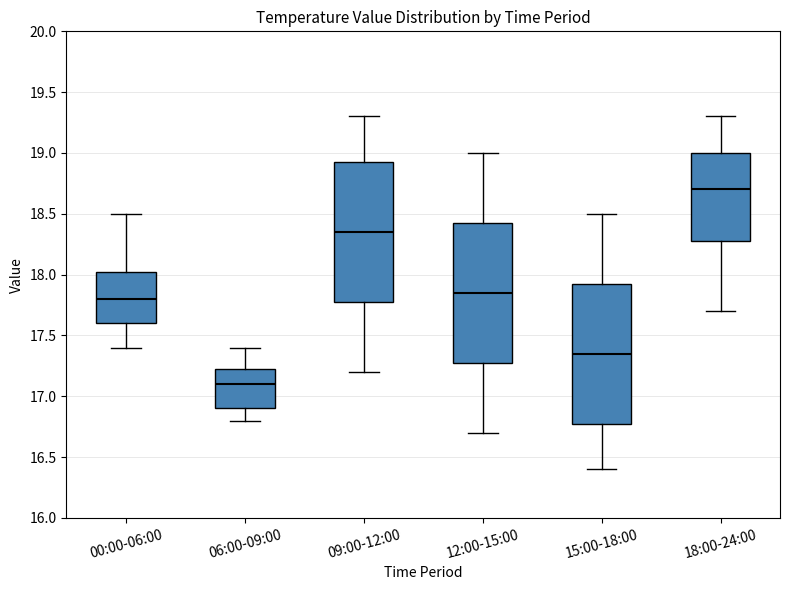

Which box has the lowest median line?

06:00-09:00